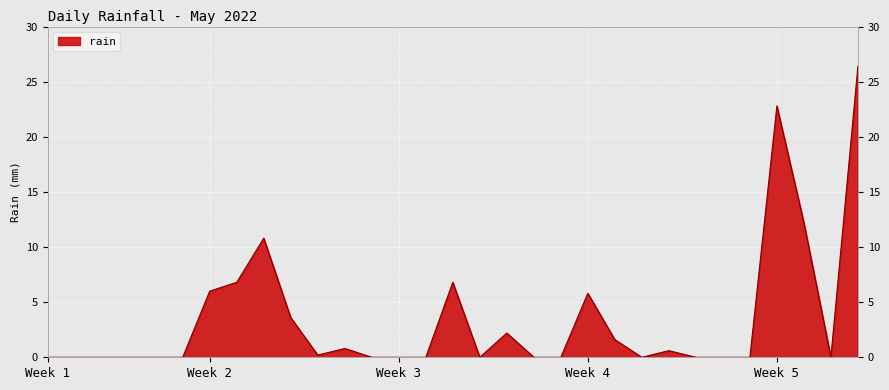

What is the maximum value shown in the chart?

26.4